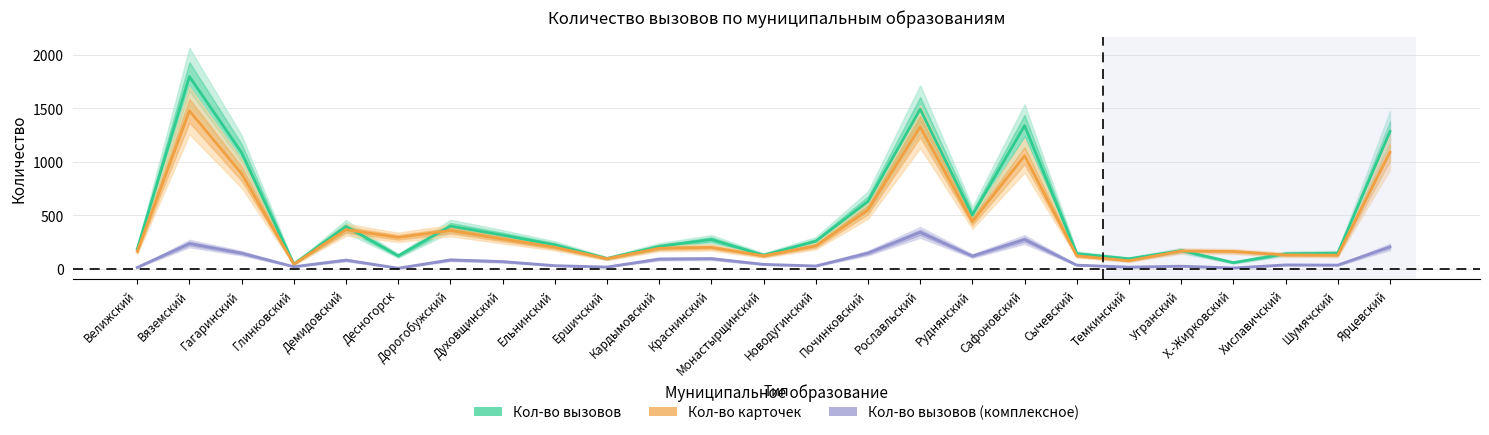

Does the chart have visible grid lines?

Yes